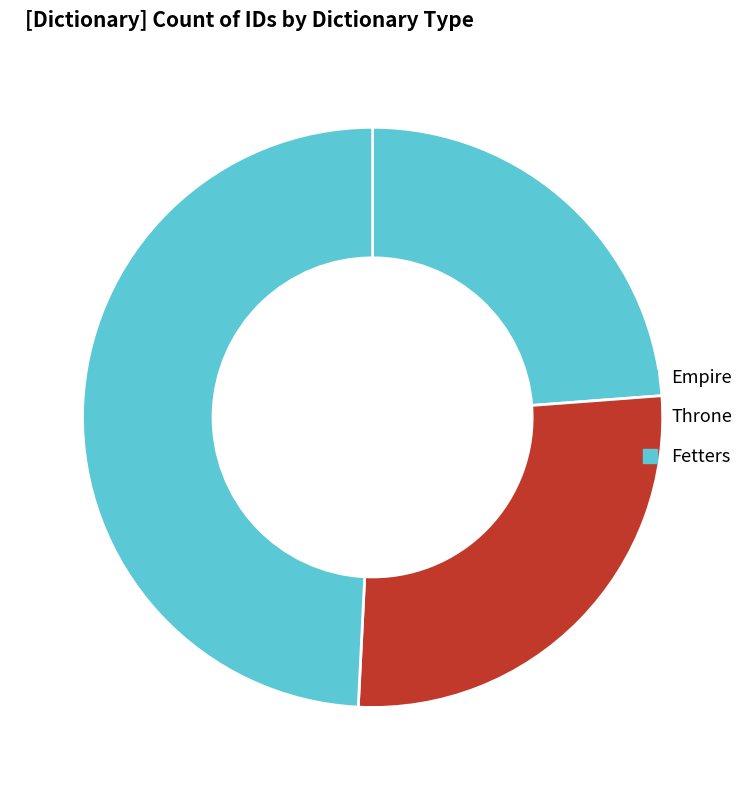

Rank the categories by value from highest to lowest.

Fetters, Throne, Empire